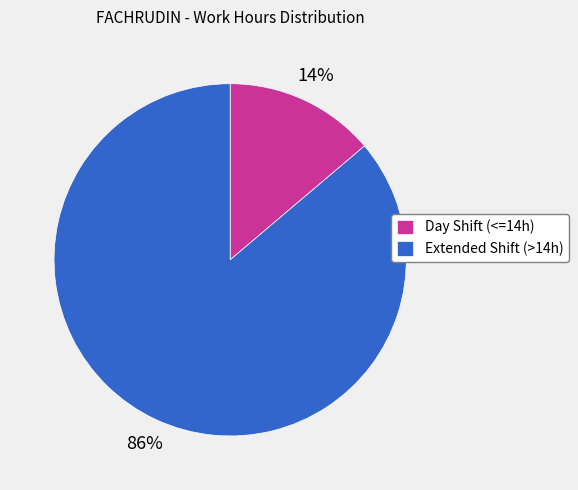

True or false: Extended Shift (>14h) accounts for 79% of the total.

False